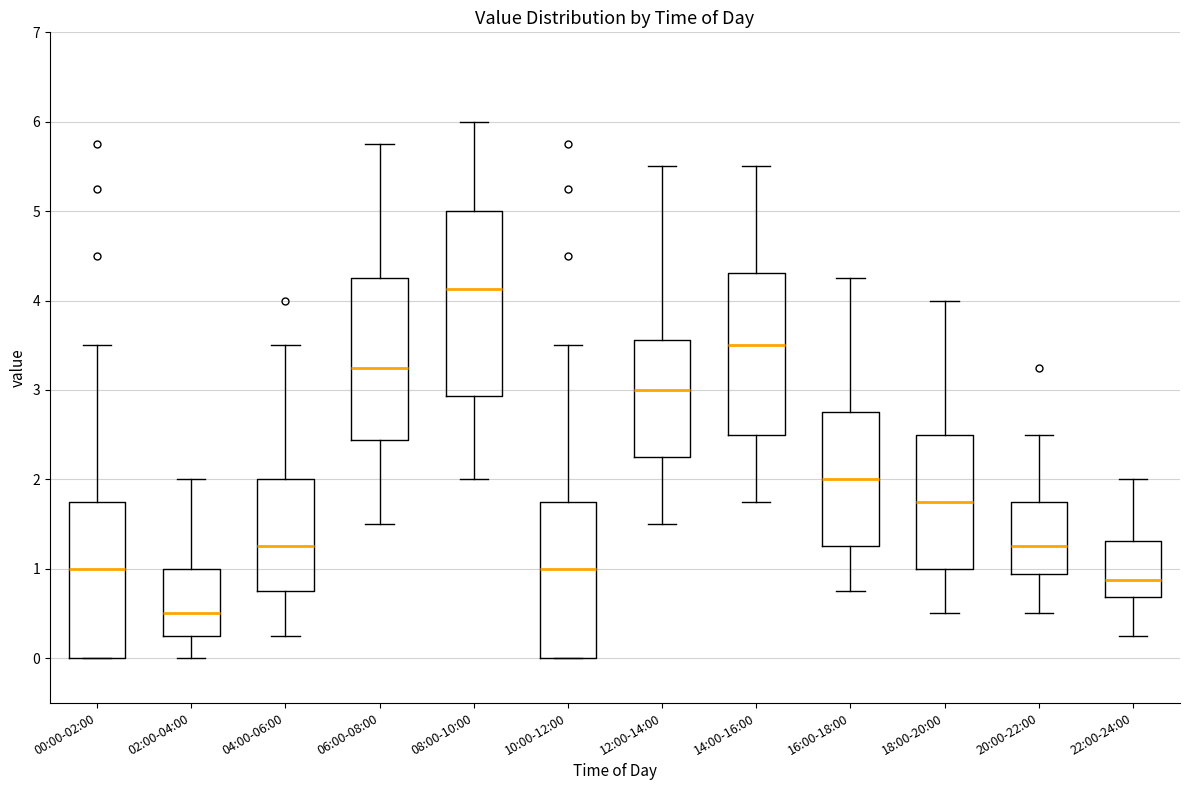

Which box's median line is the lowest?

02:00-04:00